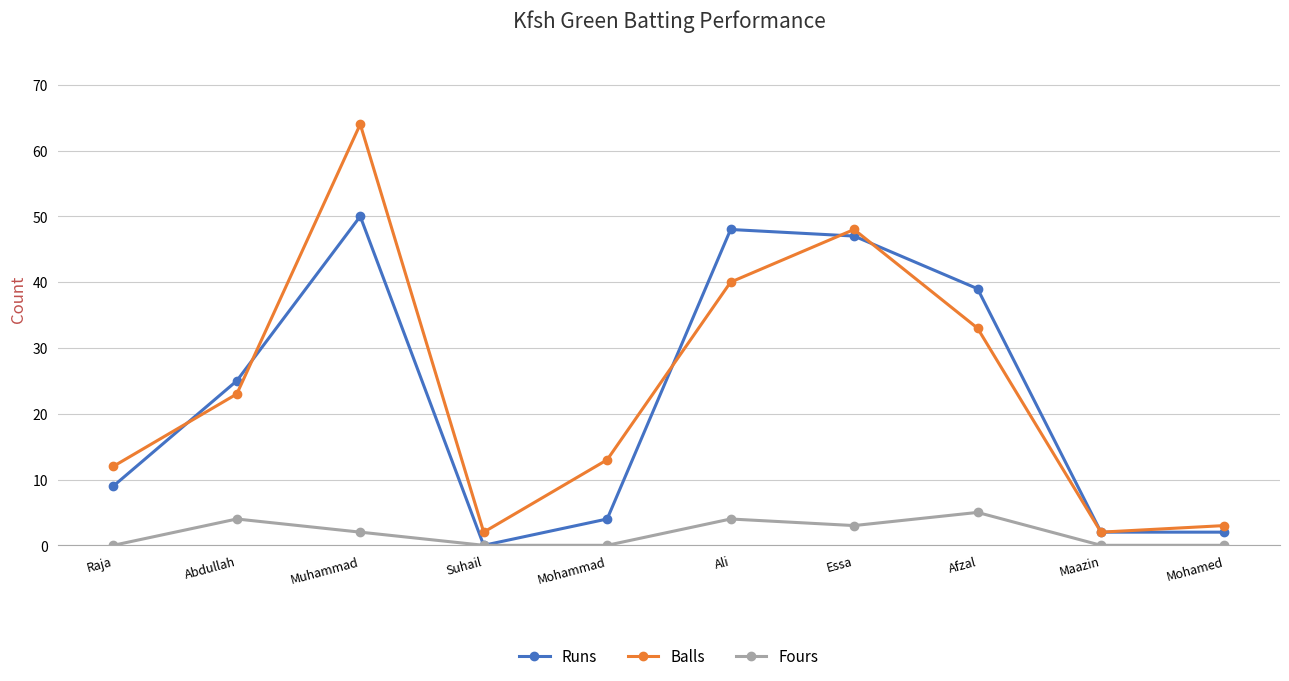

Reading left to right, list all the values displayed in this chart.

Runs: 9	25	50	0	4	48	47	39	2	2
Balls: 12	23	64	2	13	40	48	33	2	3
Fours: 0	4	2	0	0	4	3	5	0	0